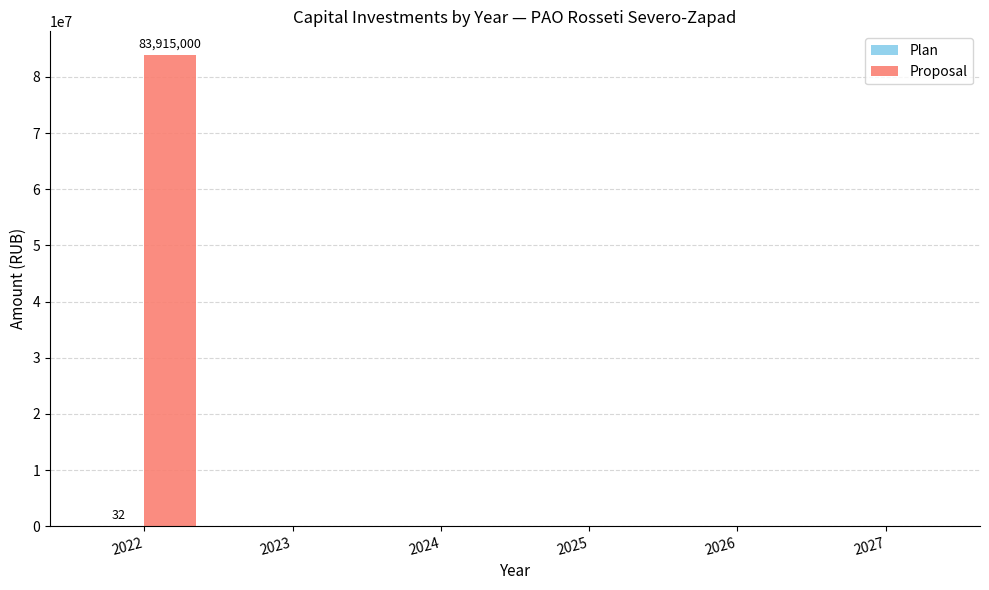

How many series are shown in this chart?

2